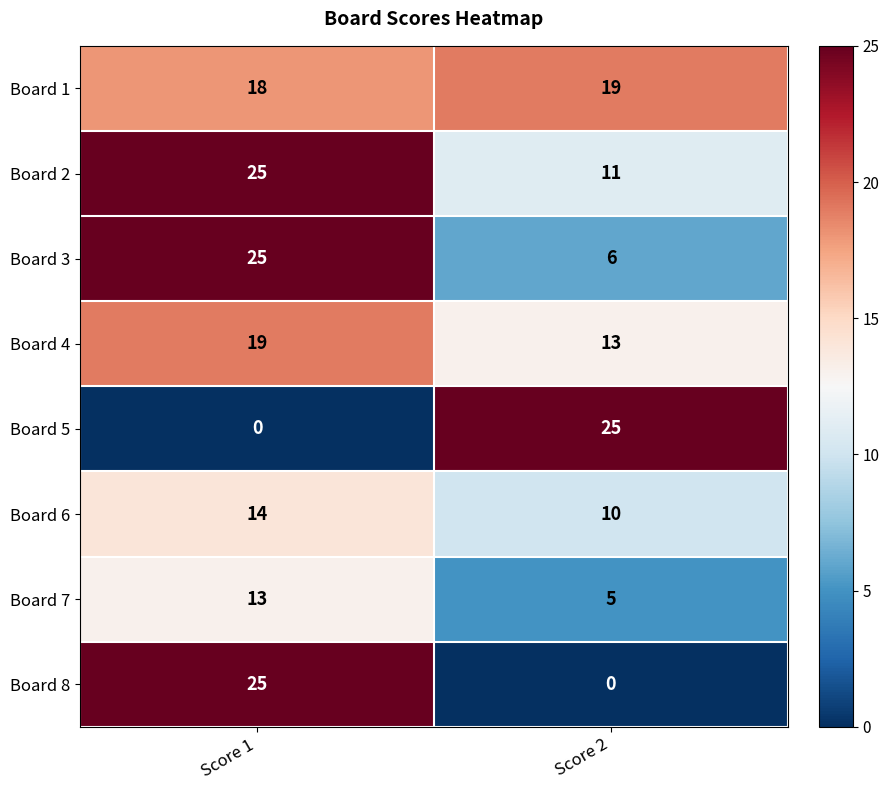

The Board 6 series shows 14 at Score 1. True or false?

True